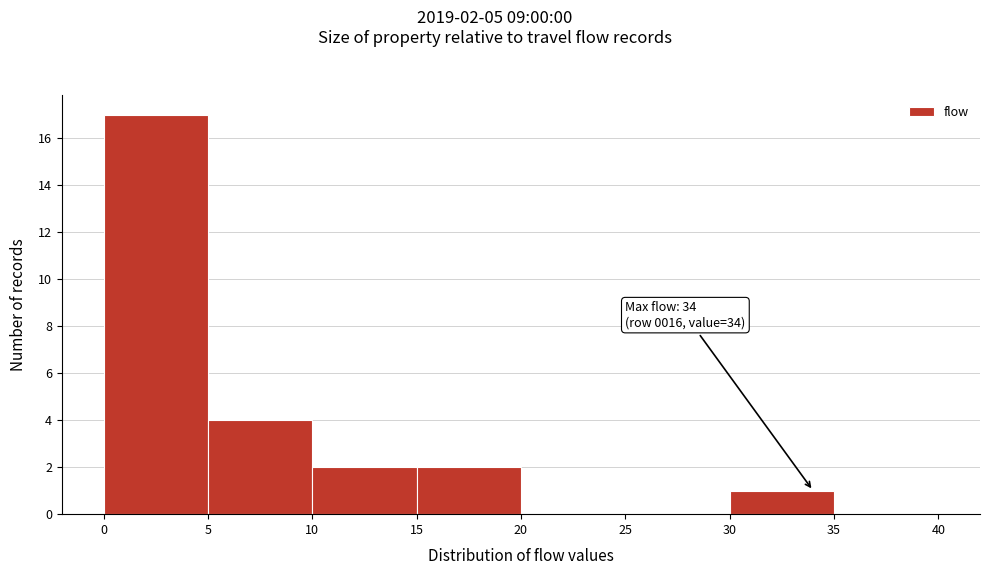

Which range on the x-axis has the tallest bar?

0 to 5